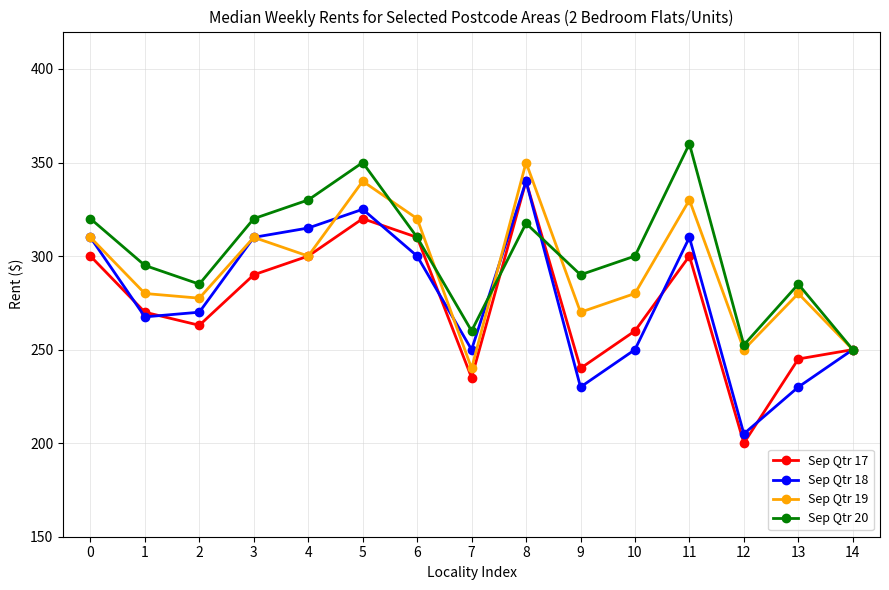

At which category does Sep Qtr 19 reach its first local peak?

3